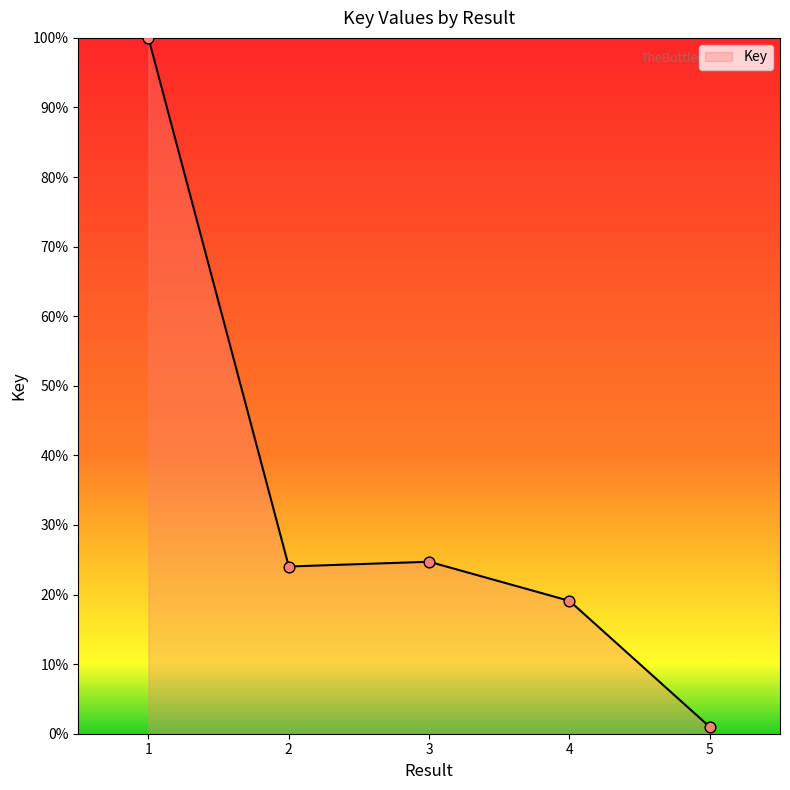

What is the change in value from 3 to 5?

-23.8